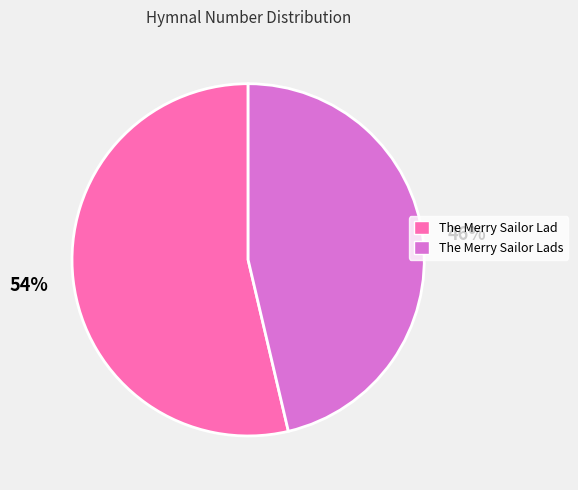

What is the ratio of the value at The Merry Sailor Lad to the value at The Merry Sailor Lads?

1.2